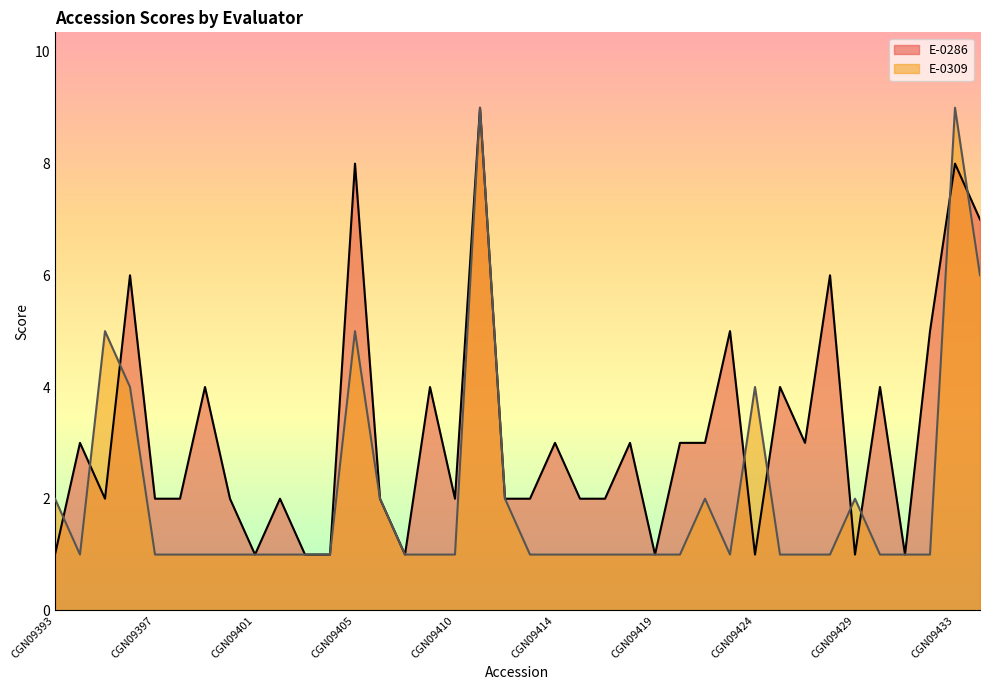

True or false: E-0309 has a value of 1 at CGN09419.

True